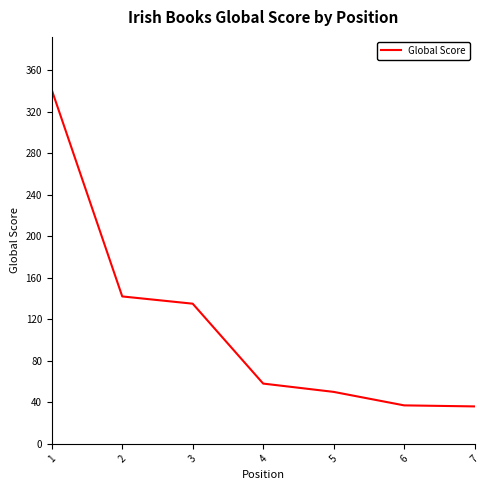

What is the difference between the maximum and second lowest values?

304